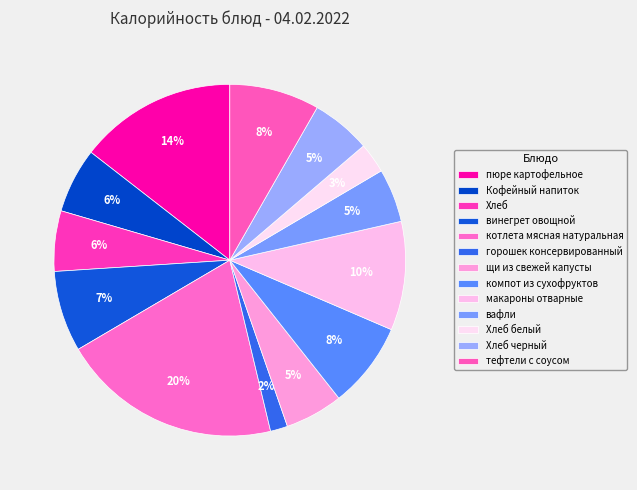

Does any single category account for the majority?

No